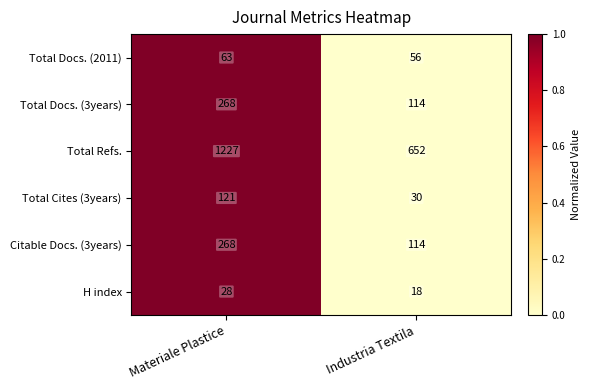

What is the highest value of the Total Refs. series?

1227